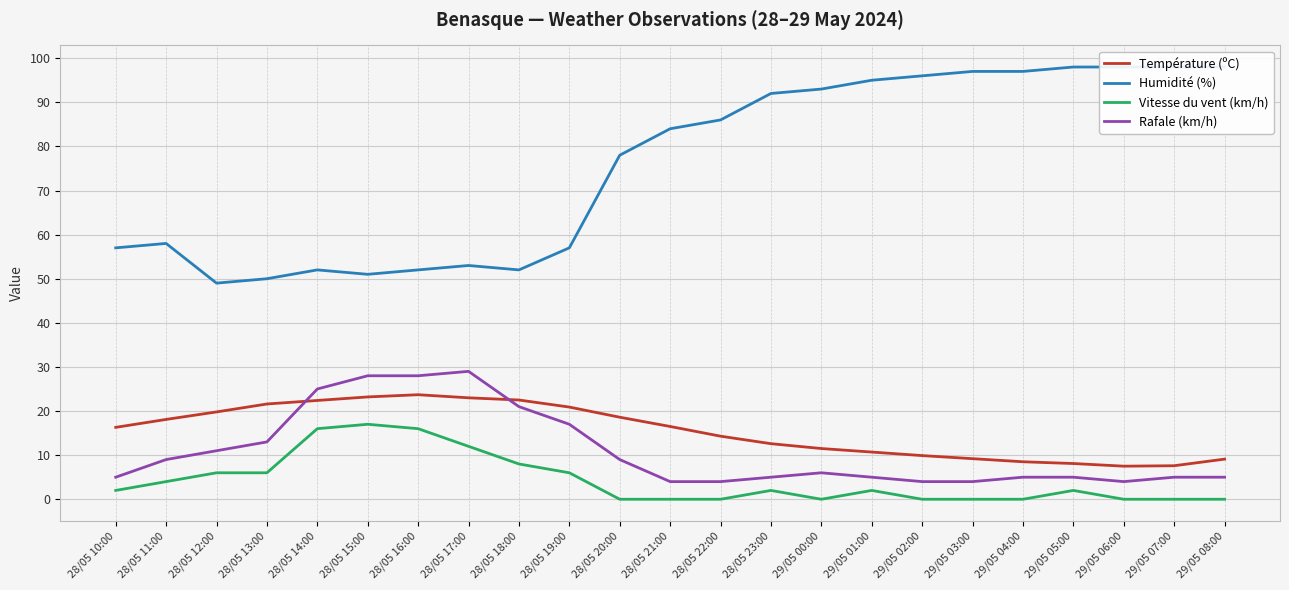

What is the label of the 14th point from the left?

28/05 23:00